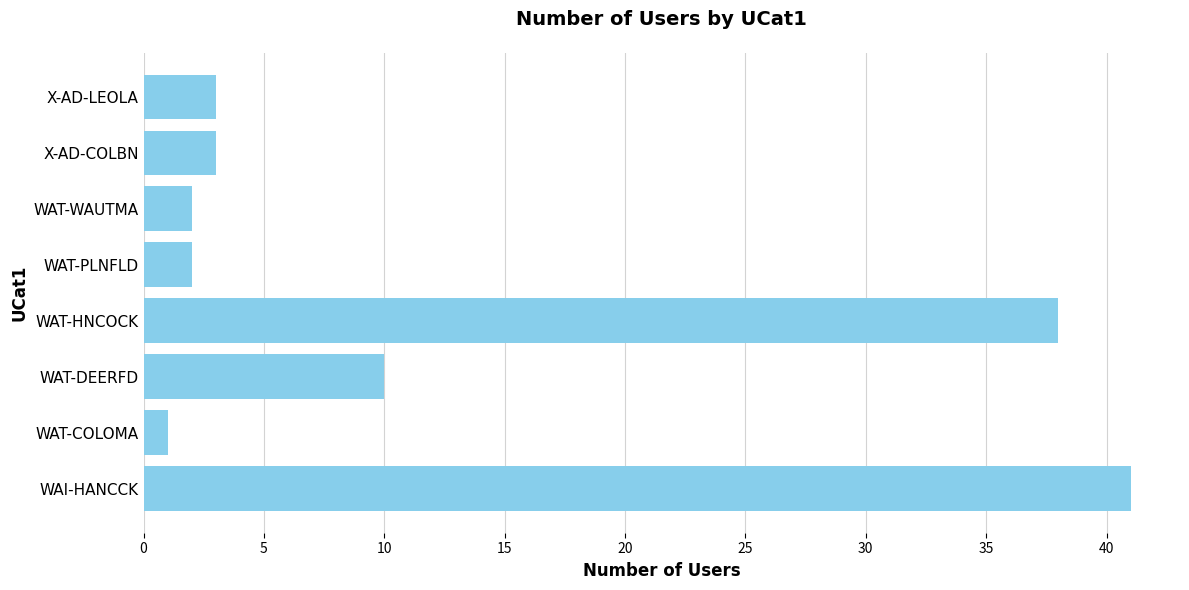

Which label corresponds to the smallest value in the chart?

WAT-COLOMA